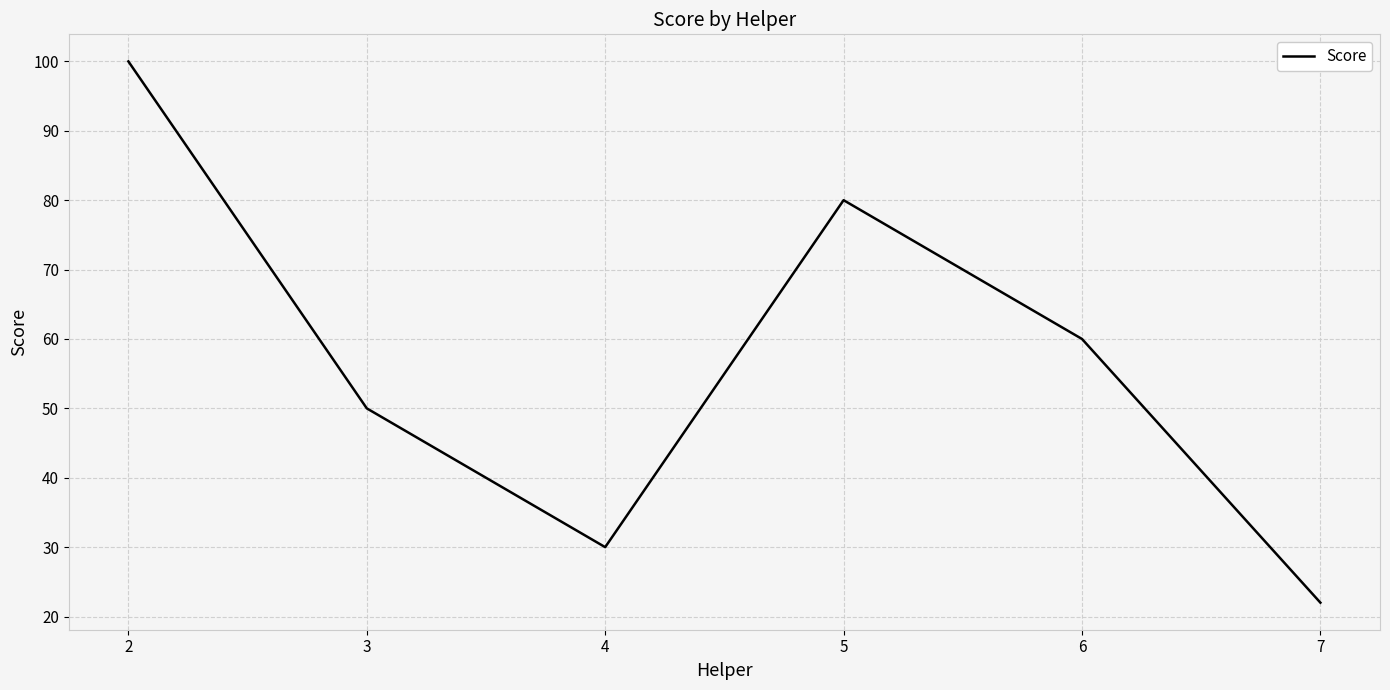

Rank the categories by value from lowest to highest.

7, 4, 3, 6, 5, 2